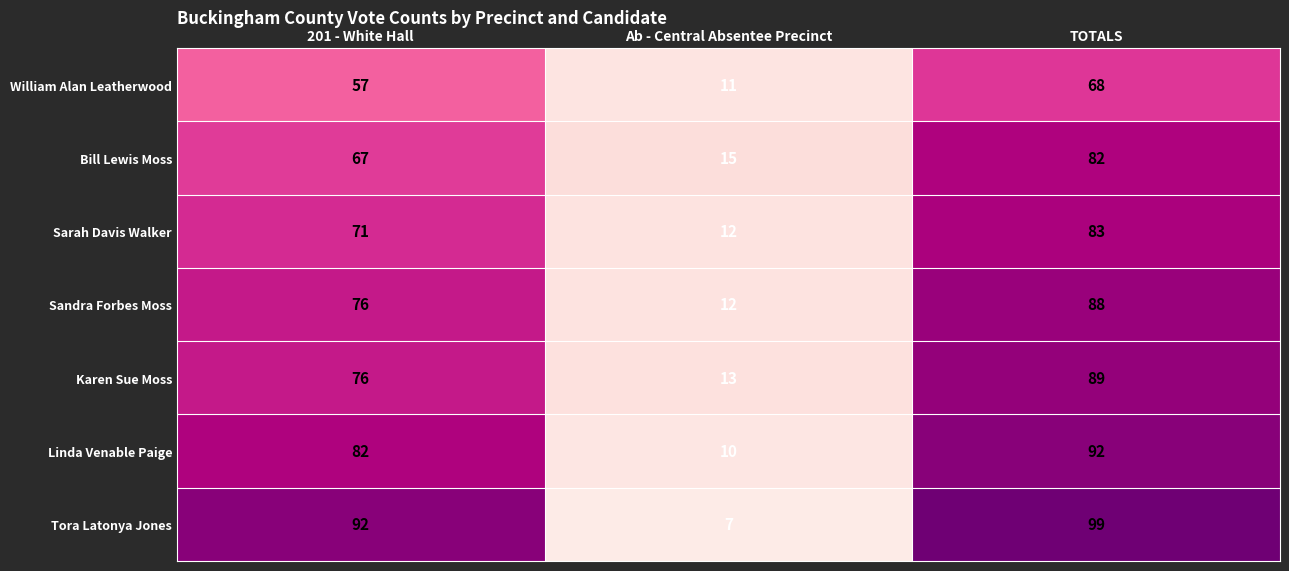

The Sarah Davis Walker series shows 125 at 201 - White Hall. True or false?

False